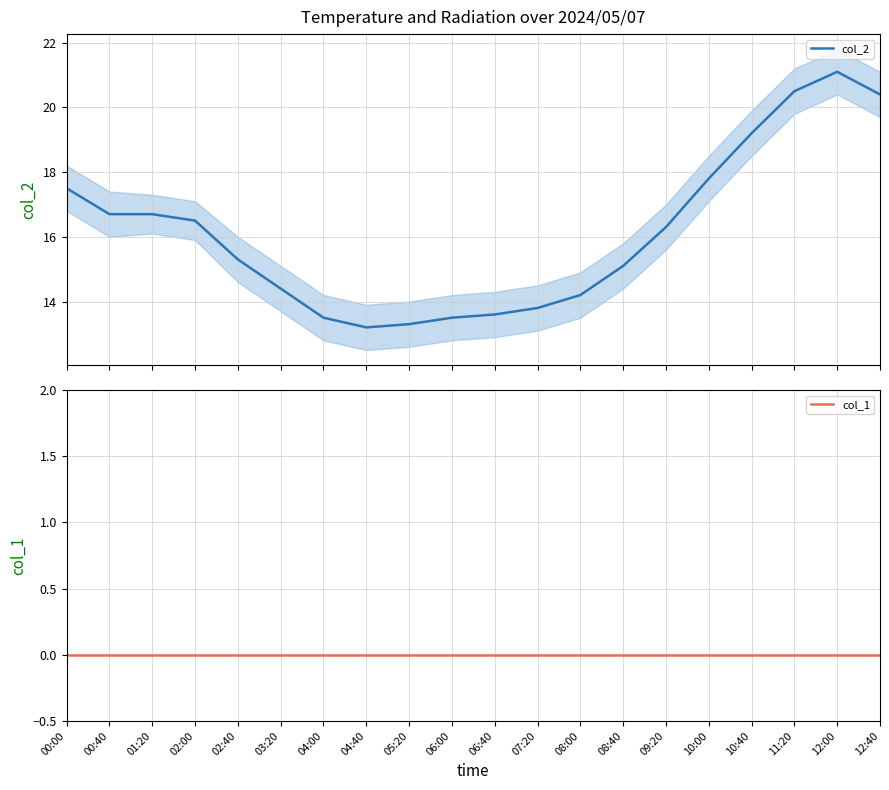

What is the label of the 5th point from the right?

10:00